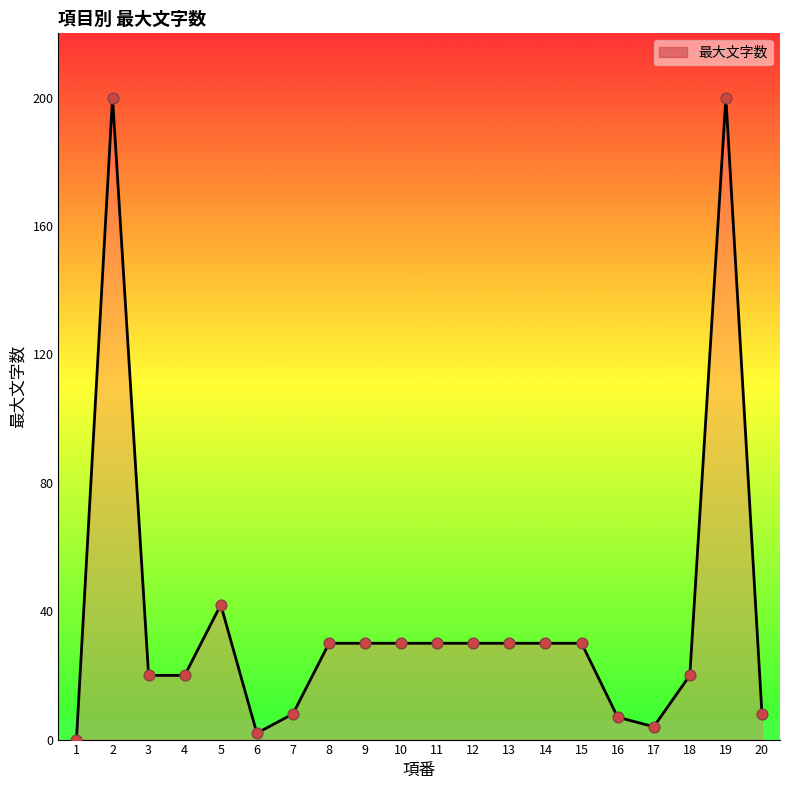

Between 14 and 3, which is larger?

14